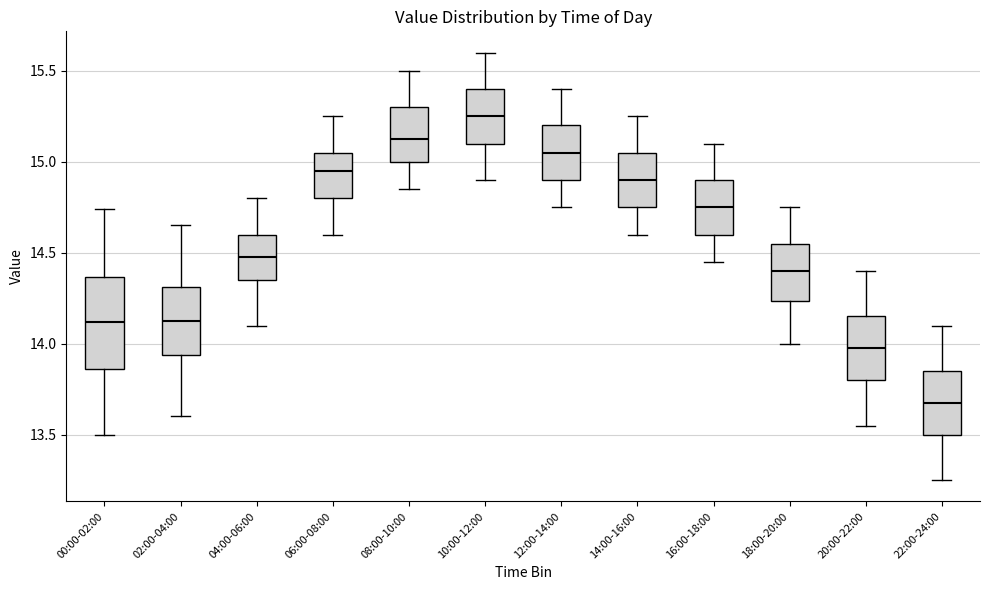

Where is the upper edge of the box for 06:00-08:00 on the y-axis? The values are not printed on the chart, so give them approximately, as read against the axis.

15.05